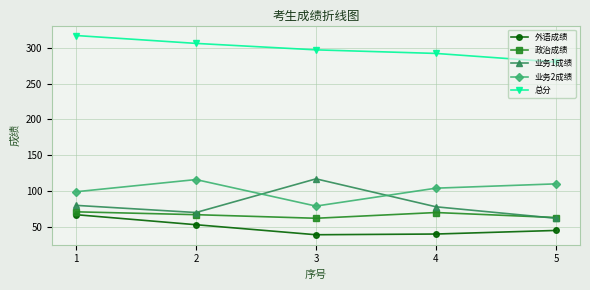

The value of 业务2成绩 at 5 is 161. True or false?

False